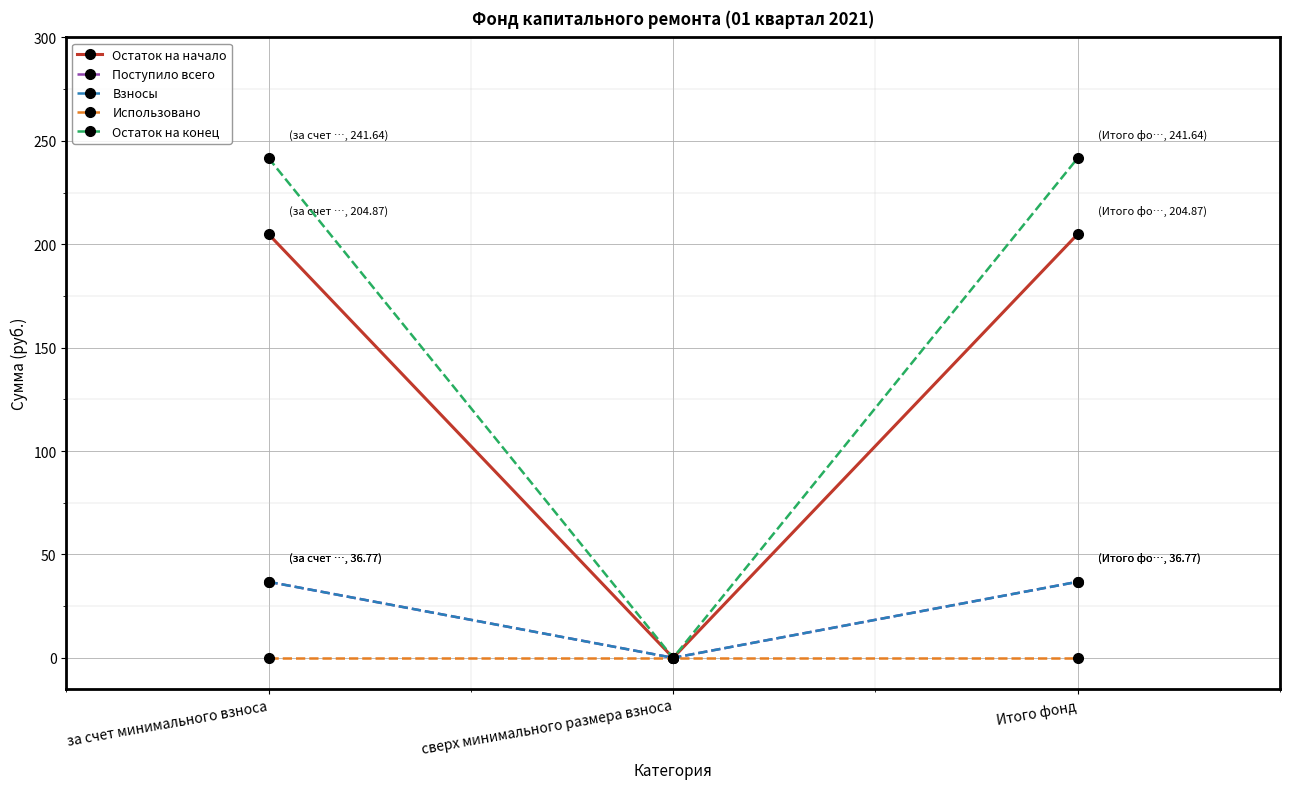

Does the chart have visible grid lines?

Yes